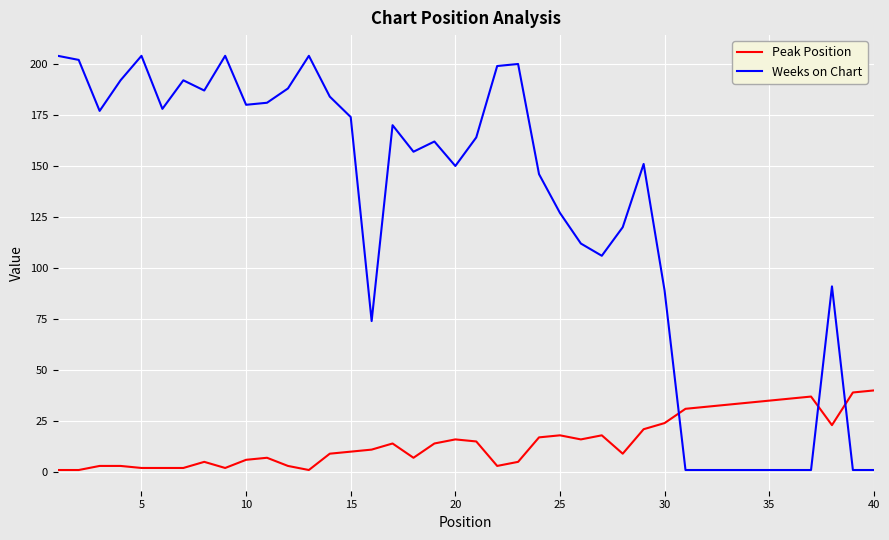

What is the difference between the second highest and second lowest values in the Peak Position series?

38